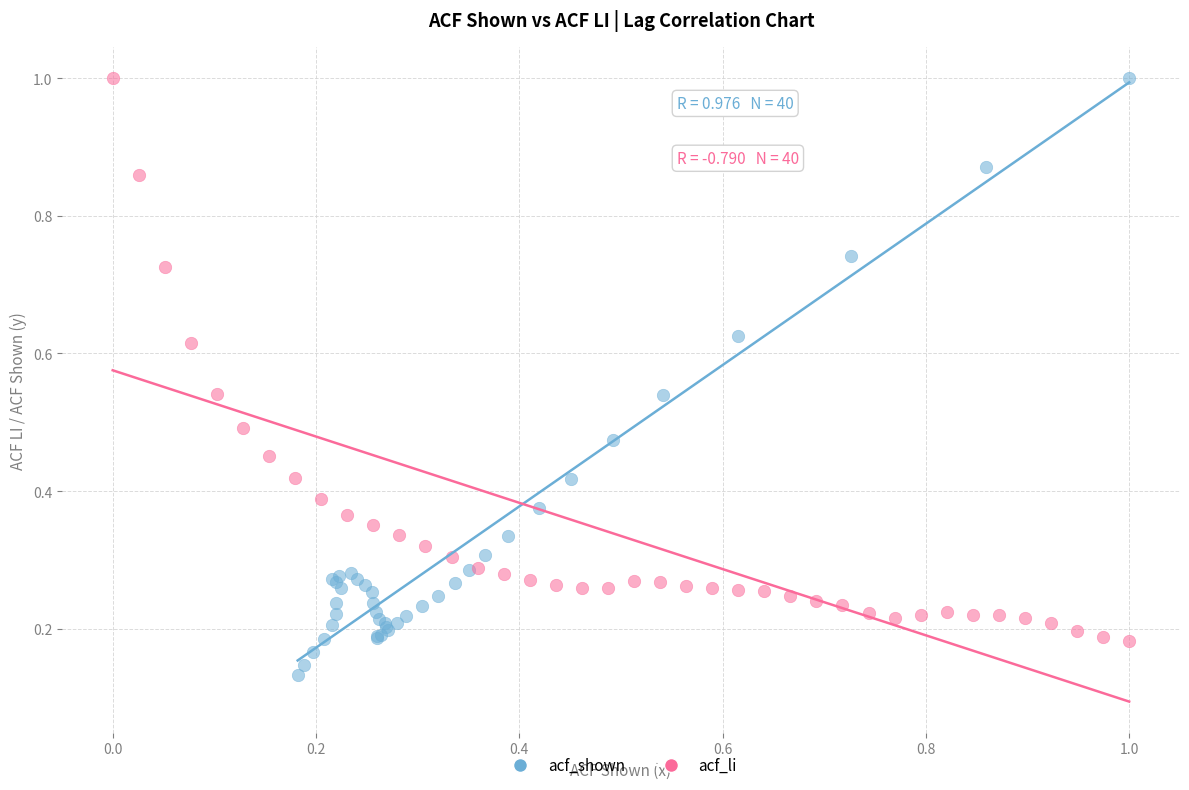

Which series contains the lowest Y value?

acf_shown